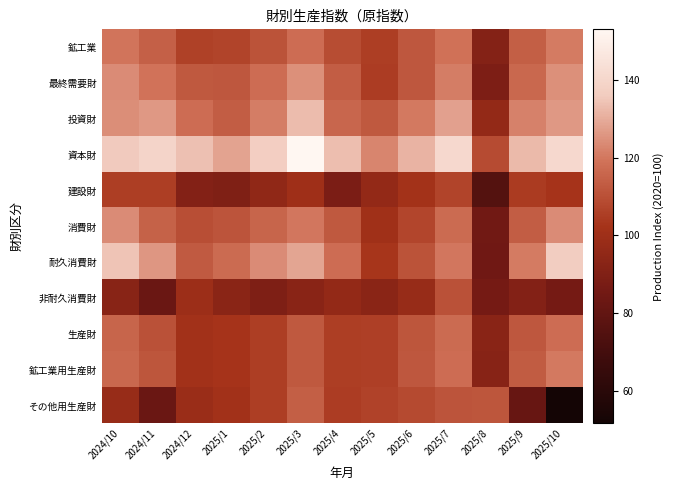

What is the minimum value shown in the chart?

51.6